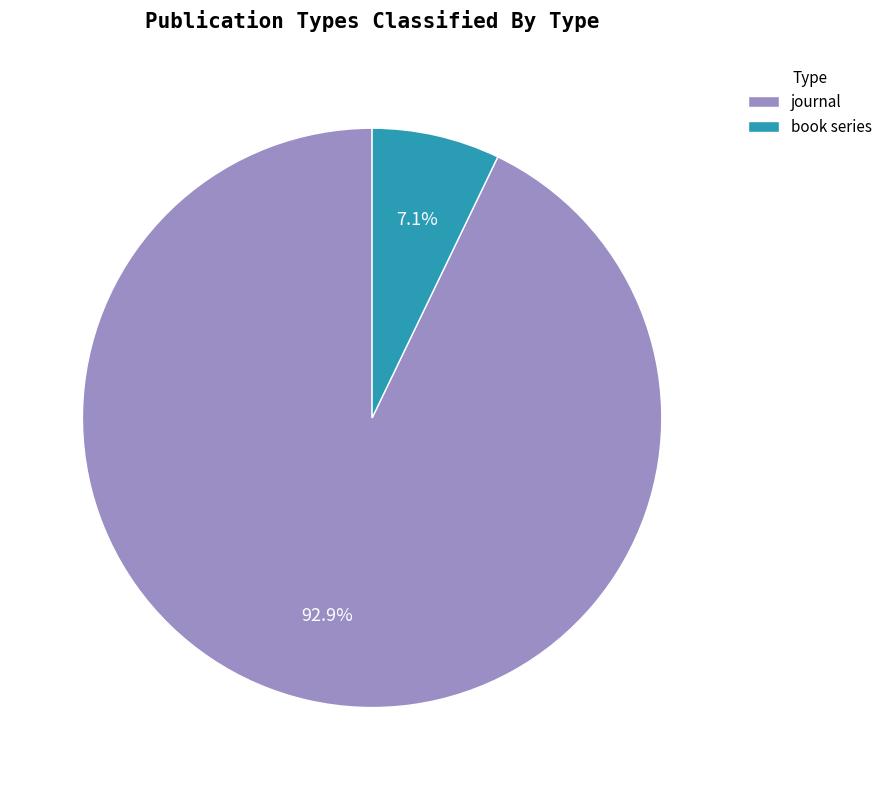

Is it true that book series is 12% of the pie?

False